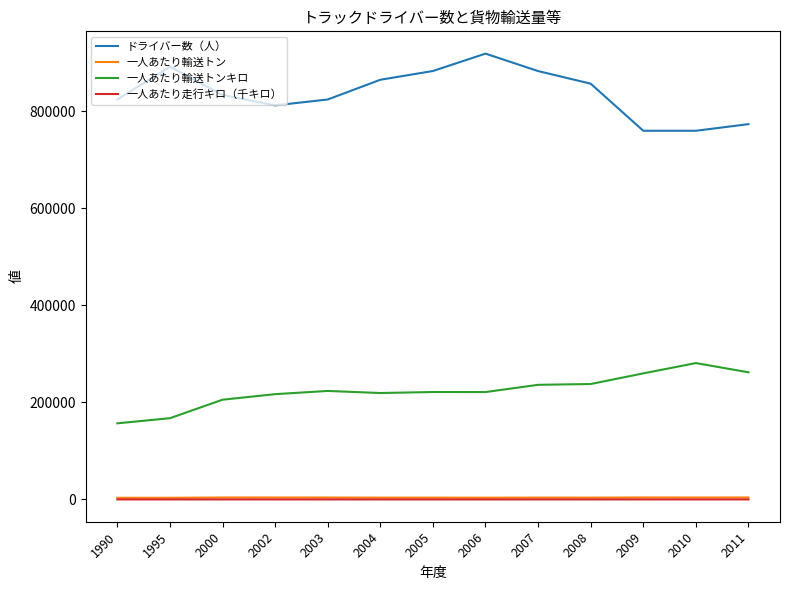

How many series are shown in this chart?

4